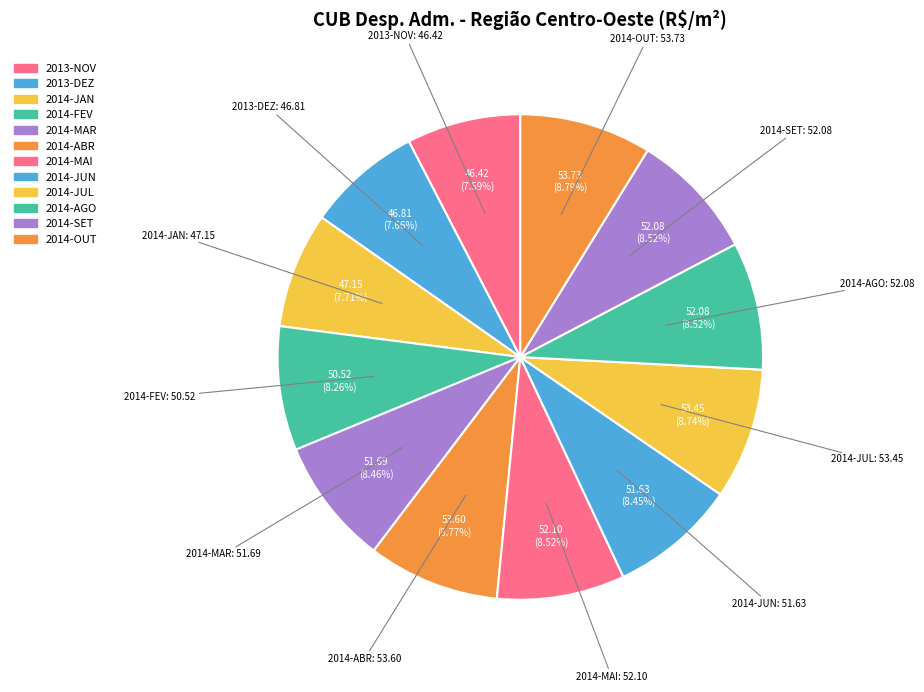

Count the number of slices in the pie.

12